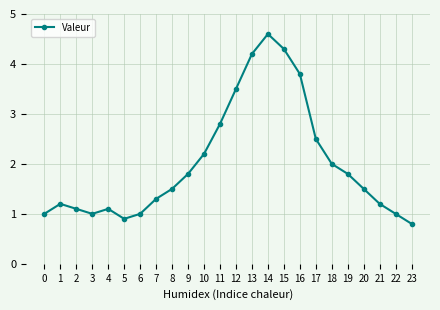

The chart shows a value of 0.7 at 21. True or false?

False